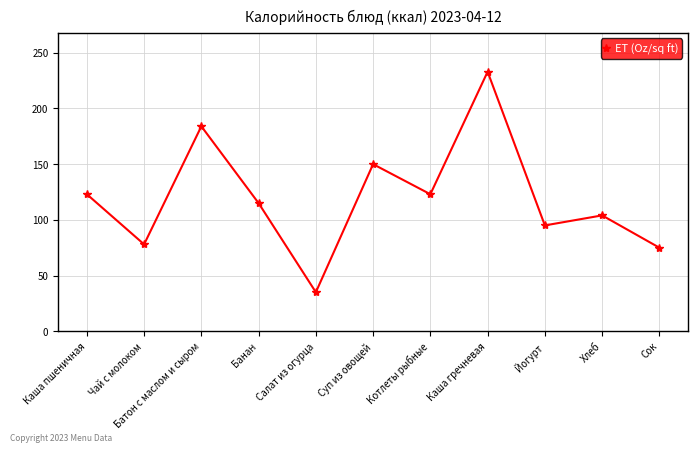

Approximately how many times larger is the value at Салат из огурца compared to Банан?

0.3